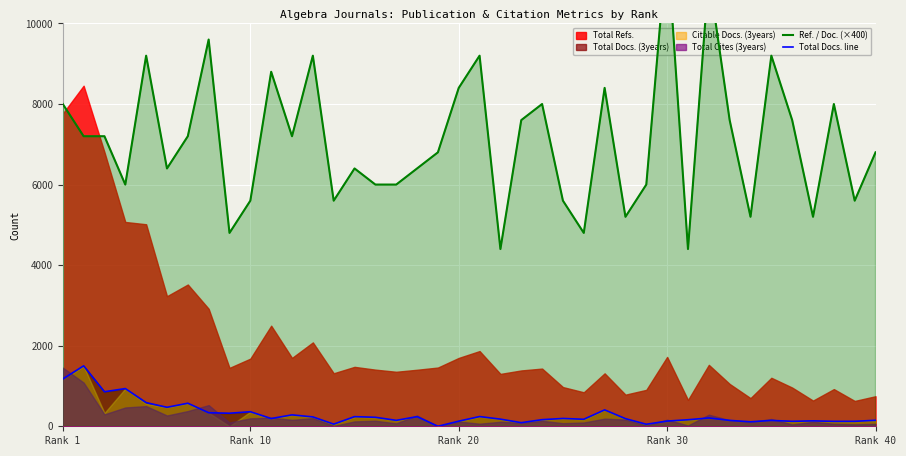

What is the value of the Total Docs. line point at the 18th from the left?

239